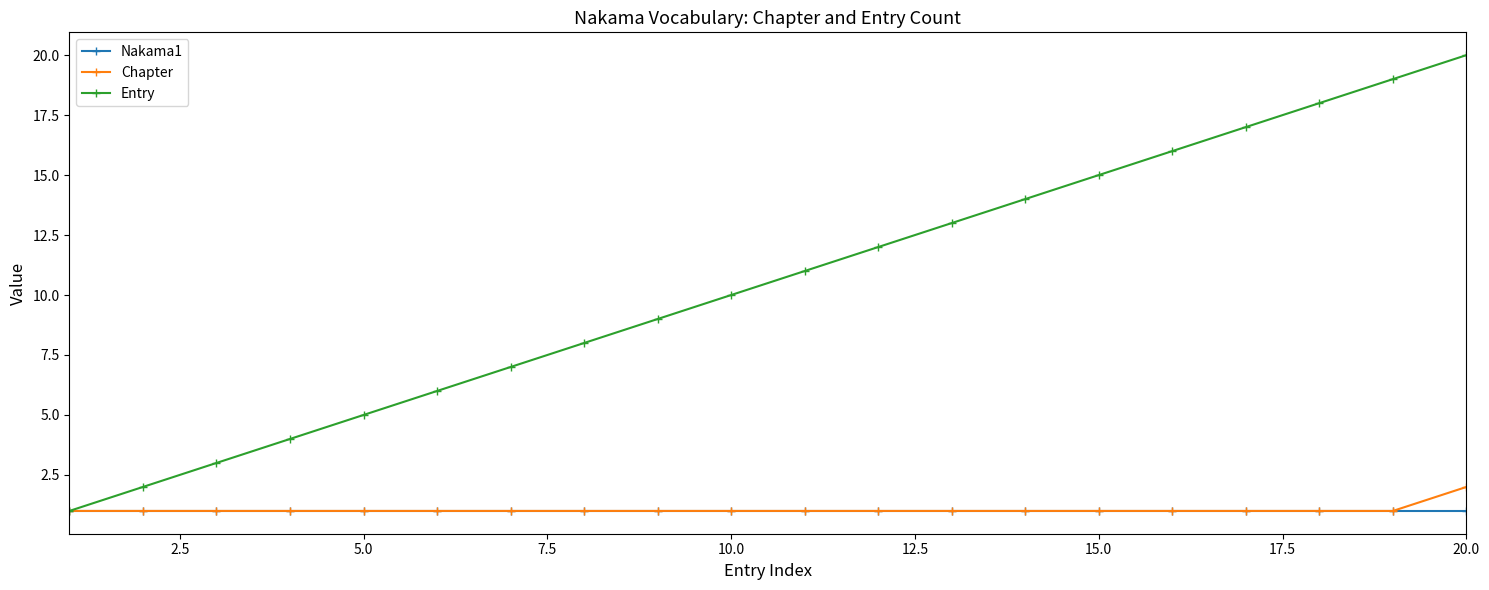

Rank the series by their maximum value, from highest to lowest.

Entry, Chapter, Nakama1